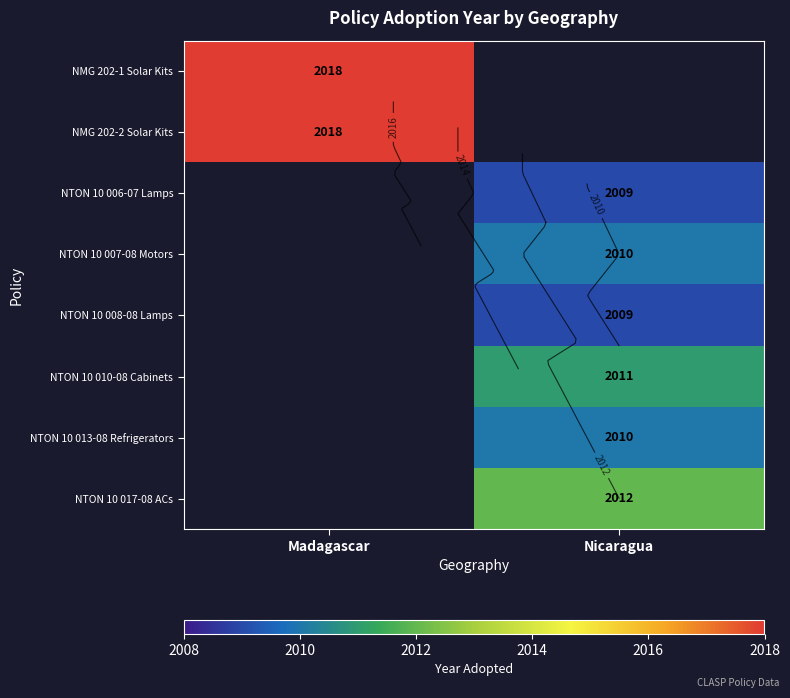

How many positive values does the NTON 10 007-08 Motors series have?

1